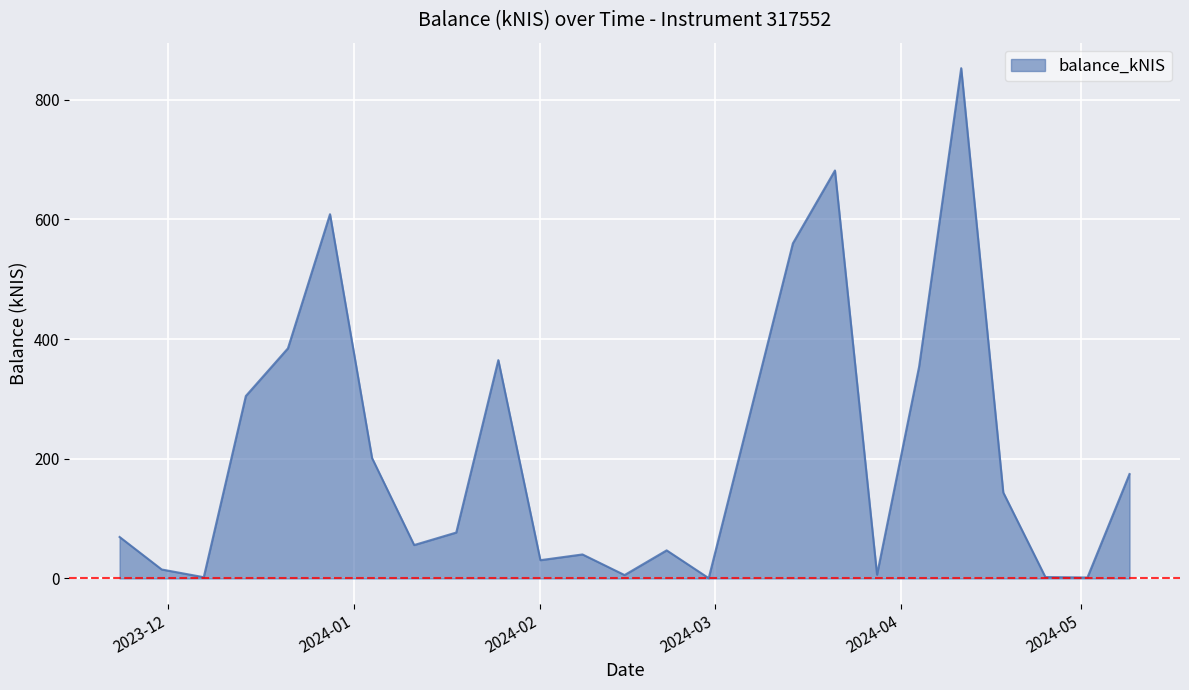

What is the smallest value displayed?

0.4